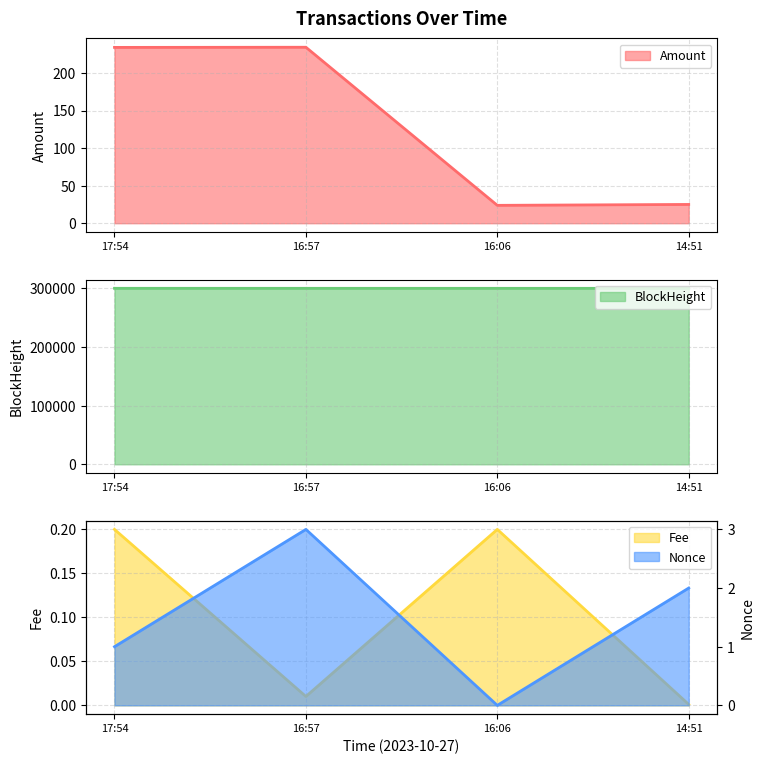

True or false: Amount and BlockHeight cross at least once.

False